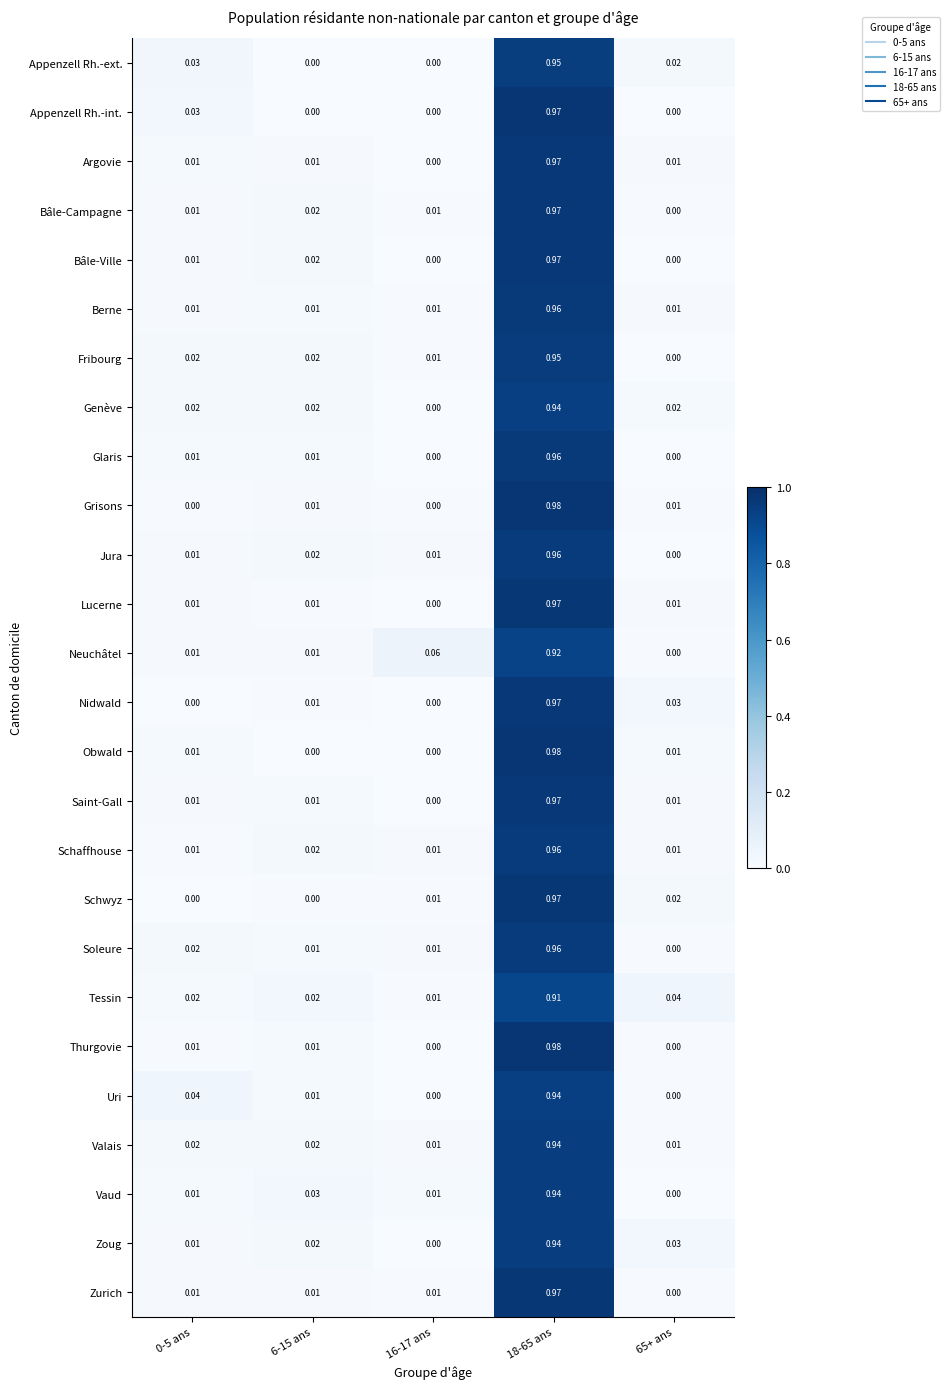

At how many categories does at least one series exceed 0?

5